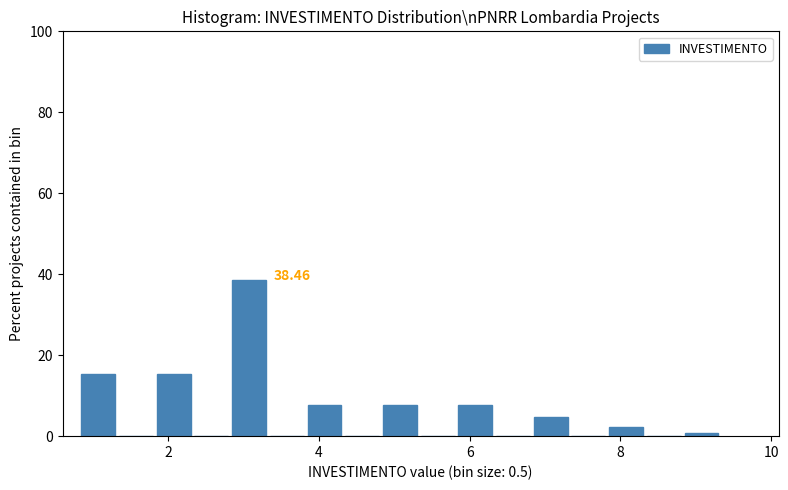

Around what value on the x-axis is the tallest bar? Give the approximate position of its centre, as read against the axis.

3.0